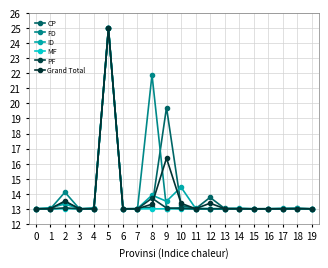

At which category is the sum across all series the highest?

5